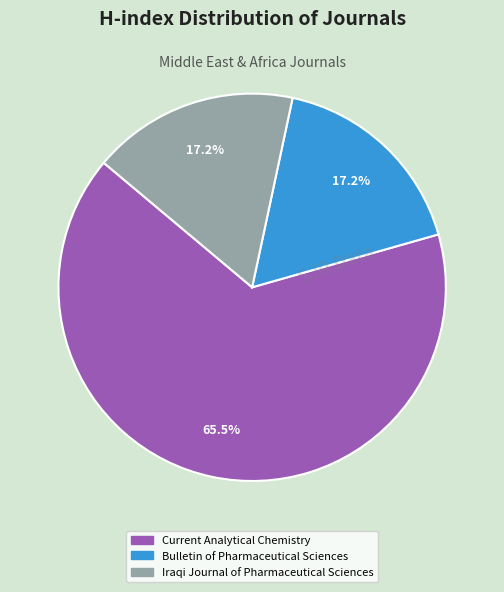

To the nearest percent, what portion does Bulletin of Pharmaceutical Sciences represent?

17%